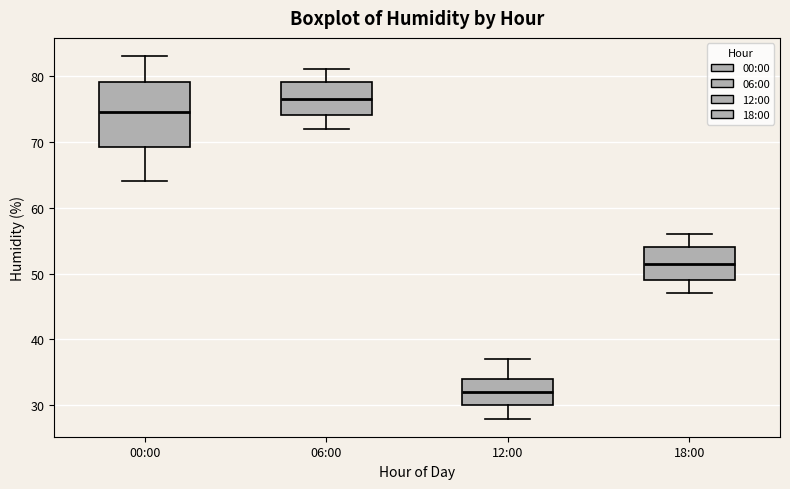

Reading left to right, read every box against the y-axis: the position of its median line, the range the box covers, and the ends of its whiskers. The values are not printed on the chart, so give them approximately, as read against the axis.

00:00: median 75, box 69 to 79, whiskers 64 to 83
06:00: median 77, box 74 to 79, whiskers 72 to 81
12:00: median 32, box 30 to 34, whiskers 28 to 37
18:00: median 52, box 49 to 54, whiskers 47 to 56